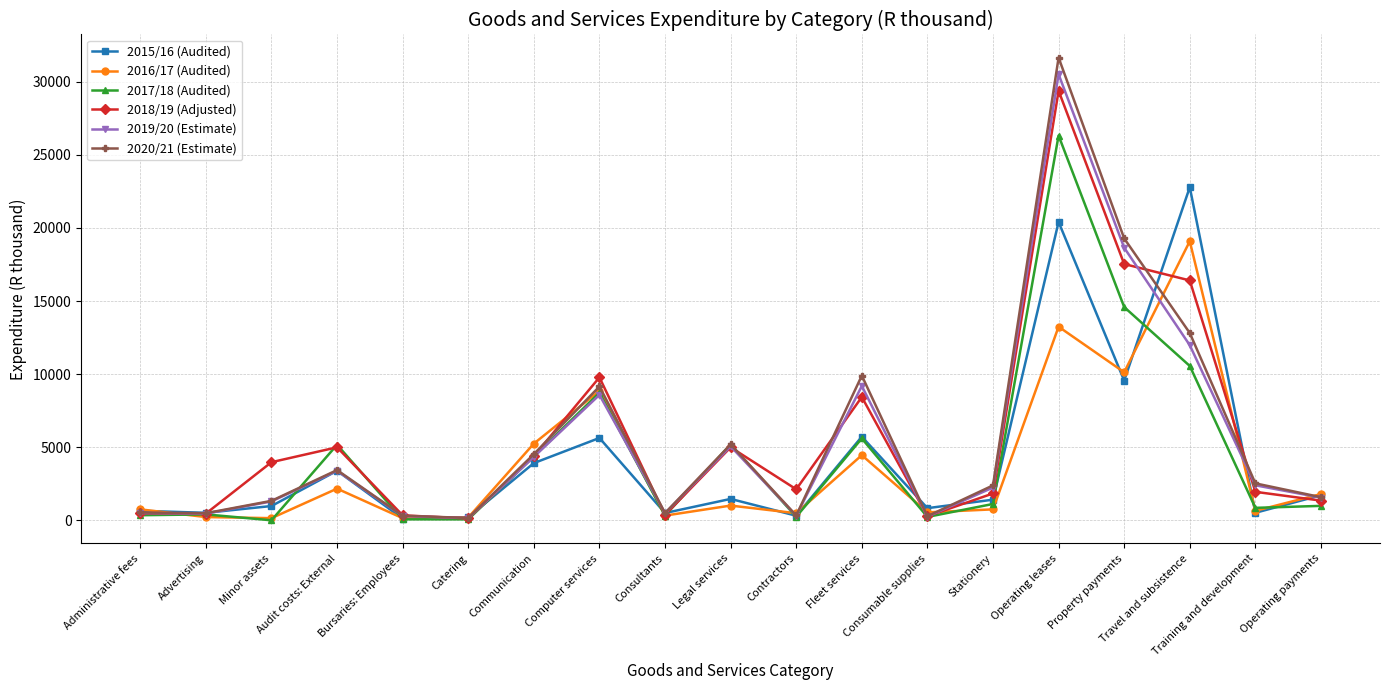

What value does the 2018/19 (Adjusted) series have at Advertising?

469